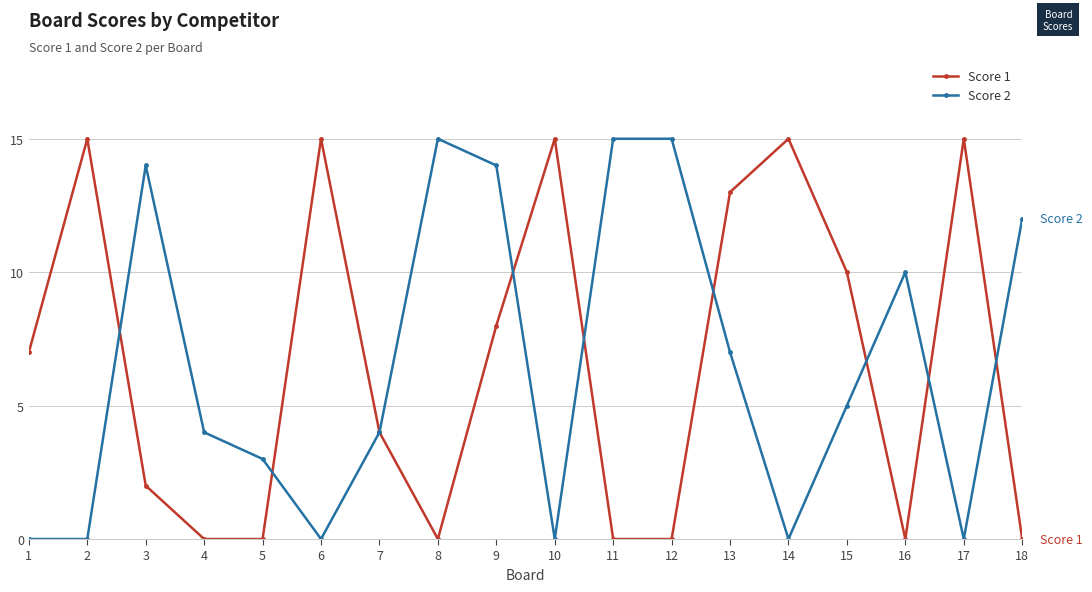

What is the difference between the highest and lowest values at 9?

6